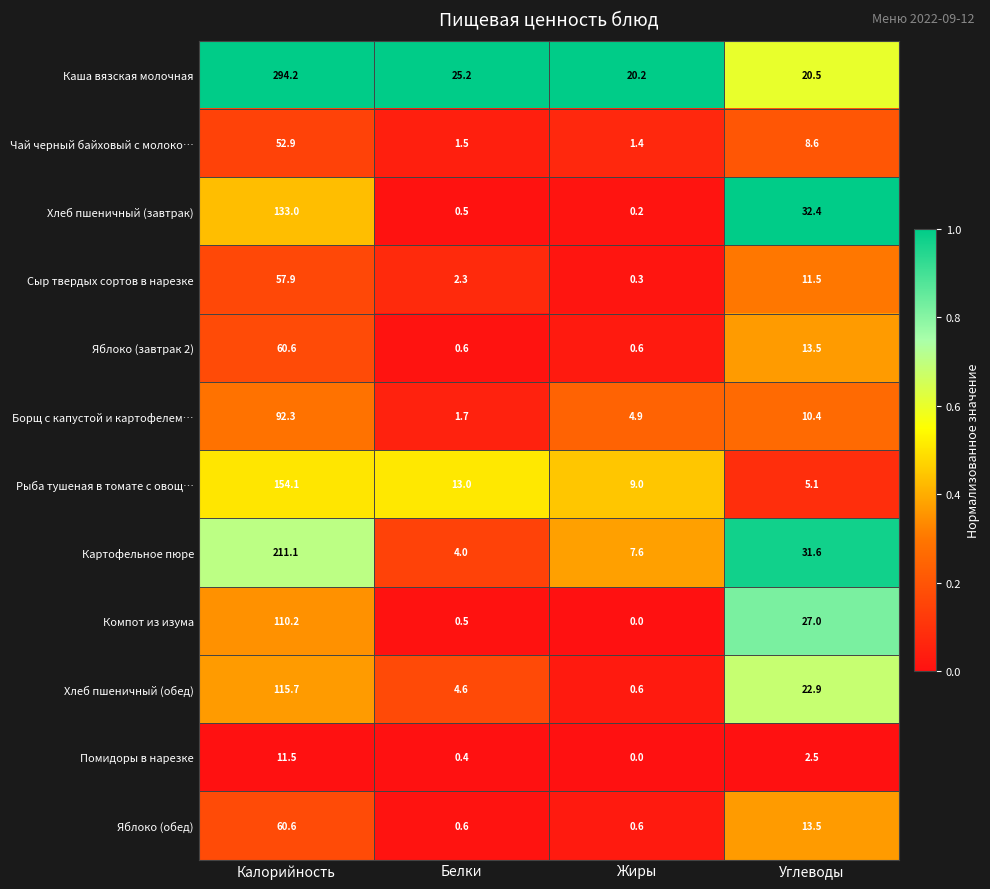

What is the sum of the Картофельное пюре values at Жиры and Белки?

11.6